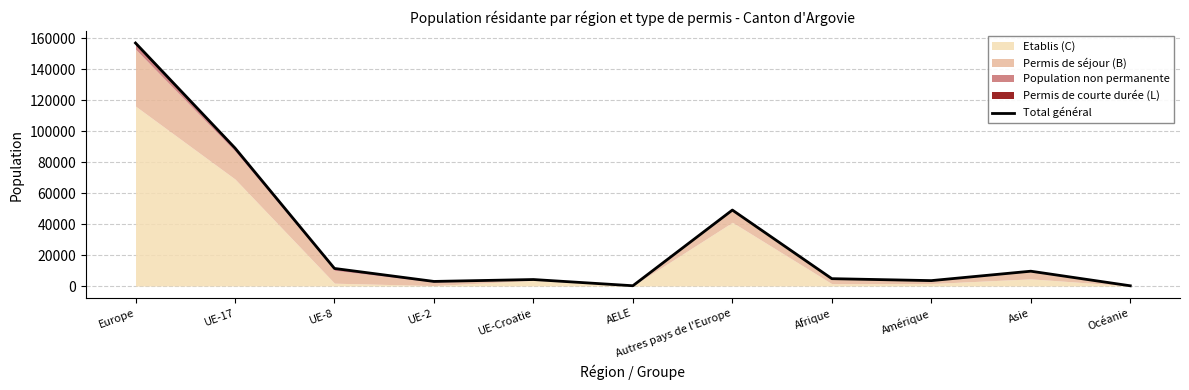

At which label does the data first exceed 4760?

Europe